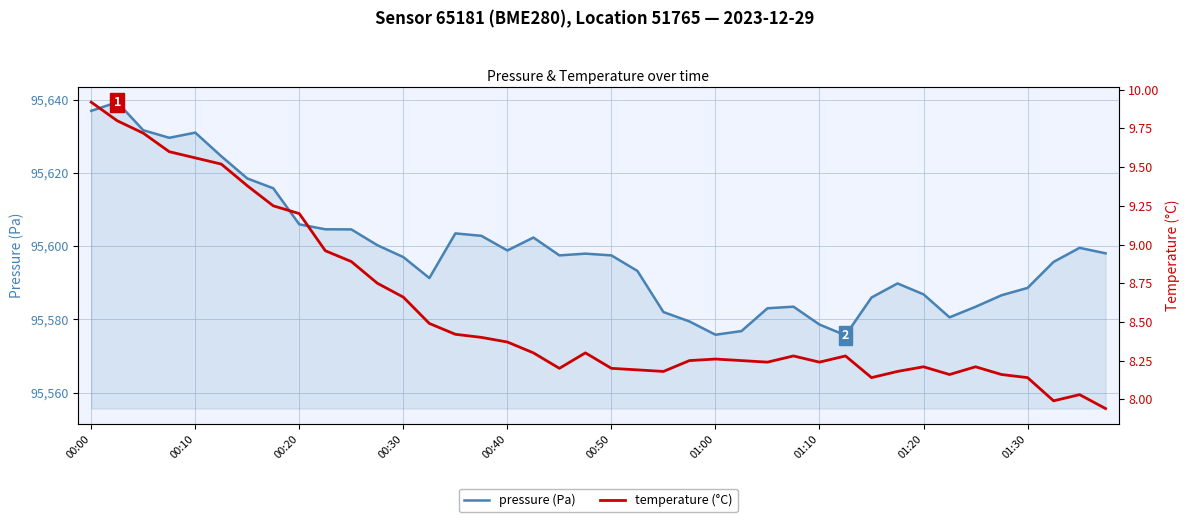

True or false: temperature (°C) and pressure (Pa) cross at least once.

False